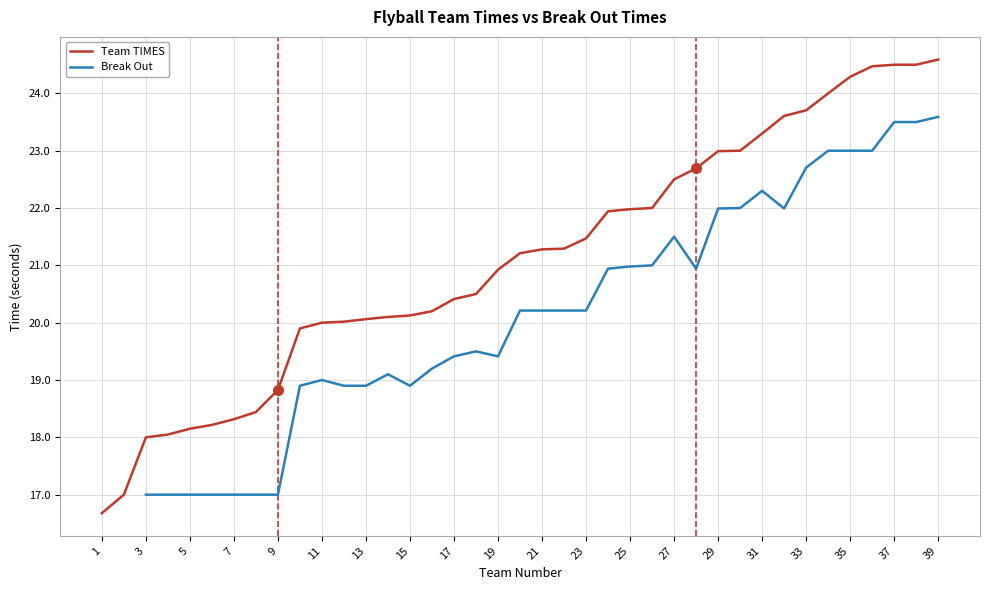

How many data points in Break Out are less than 20?

17